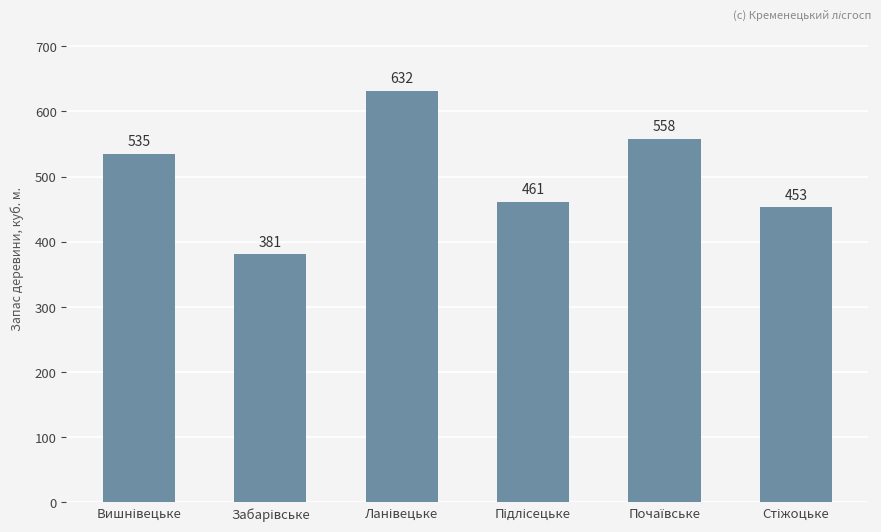

Are the bars grouped side by side (vs. stacked)?

No